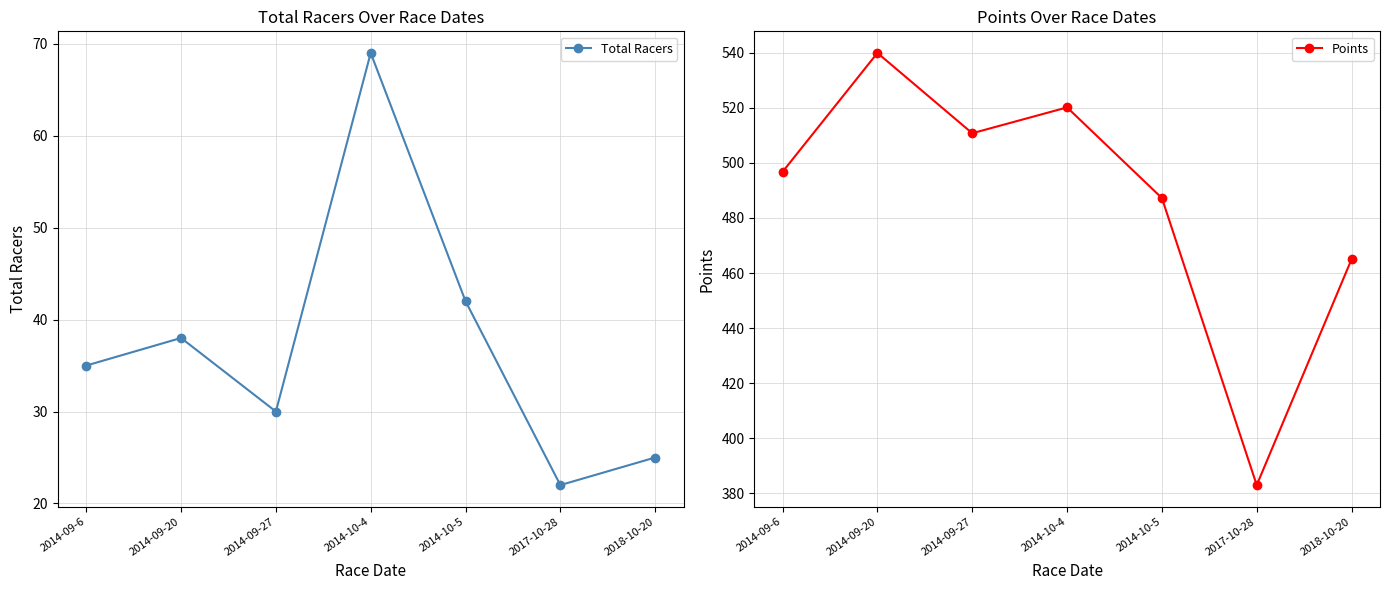

List the series in order of their peak value, highest first.

Points, Total Racers